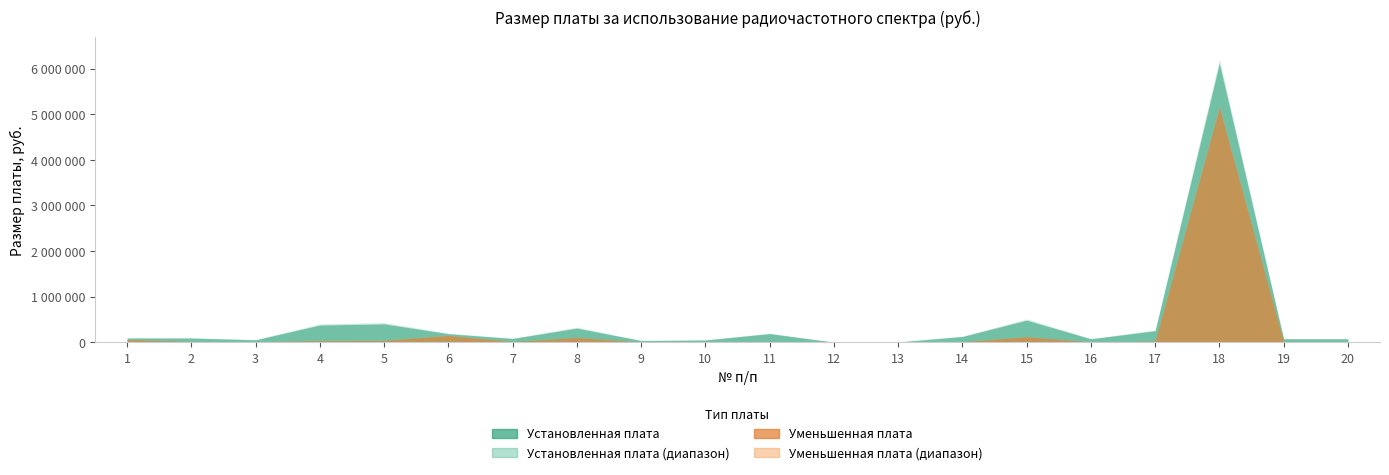

What is the spread (max minus min) of values at 10?

34020